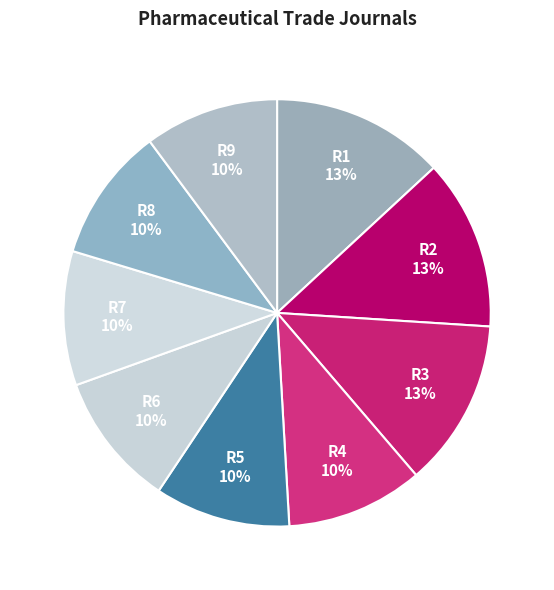

Approximately how many times larger is the value at R6 10% compared to R4 10%?

1.0